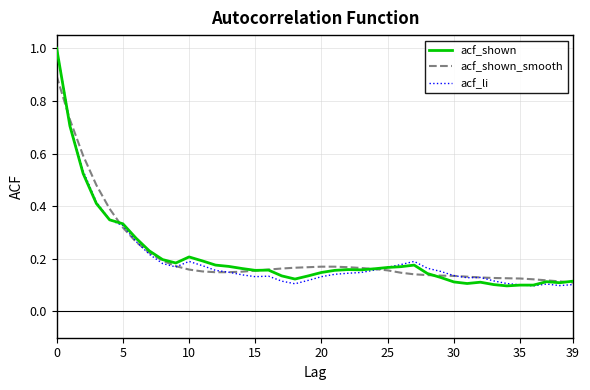

What is the maximum value for acf_shown?

1.0